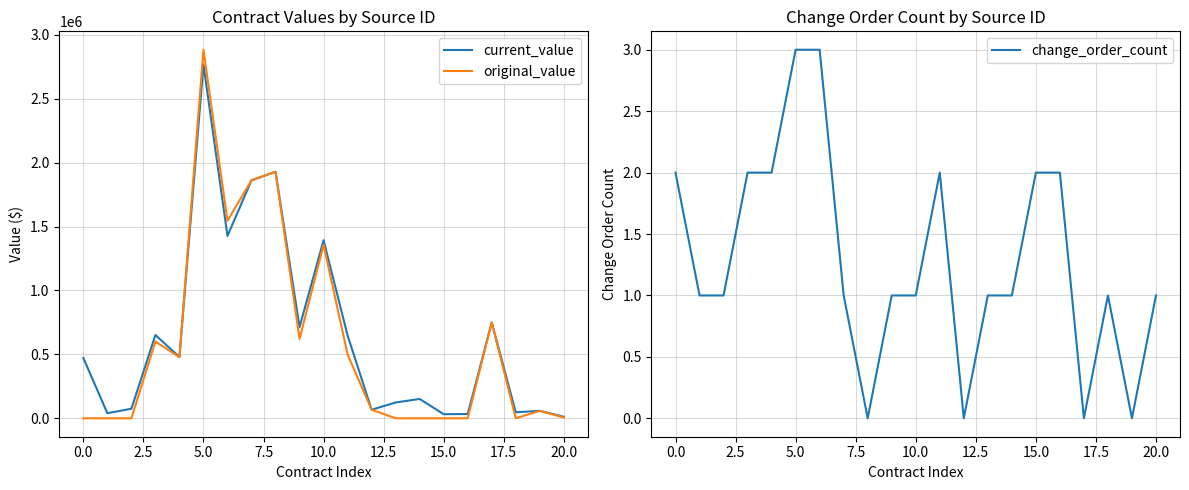

Reading left to right, list all the values displayed in this chart.

current_value: 471805.3	39775.0	74885.0	651384.7	479575.4	2766749.0	1426632.5	1861722.0	1928495.0	714150.0	1392930.0	648095.0	67000.0	123700.0	151250.0	32175.0	33370.0	750000.0	47155.0	58071.0	12020.0
original_value: 0.0	0.0	0.0	600525.0	478650.0	2883000.0	1544825.0	1861722.0	1928495.0	621000.0	1357455.0	499100.0	67000.0	0.0	0.0	0.0	0.0	750000.0	0.0	58071.0	6400.0
change_order_count: 2.0	1.0	1.0	2.0	2.0	3.0	3.0	1.0	0.0	1.0	1.0	2.0	0.0	1.0	1.0	2.0	2.0	0.0	1.0	0.0	1.0